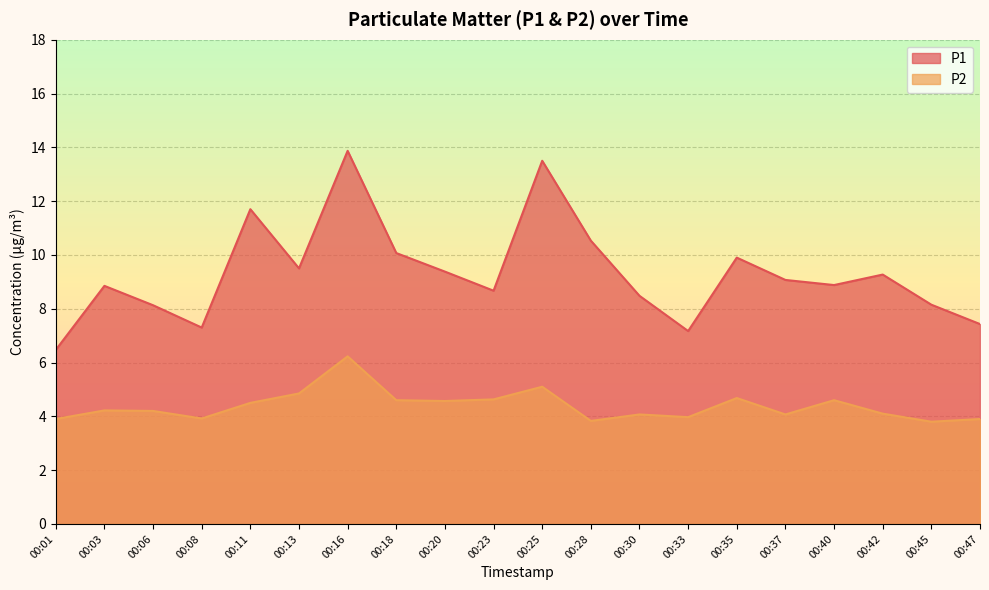

Which series has the largest total across all categories?

P1